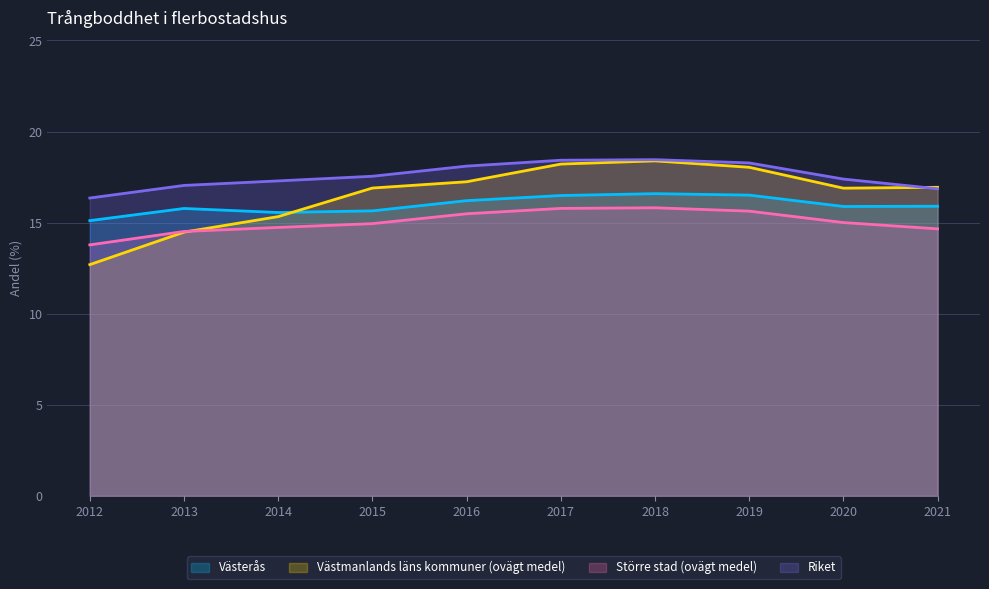

True or false: Västerås and Riket cross at least once.

False